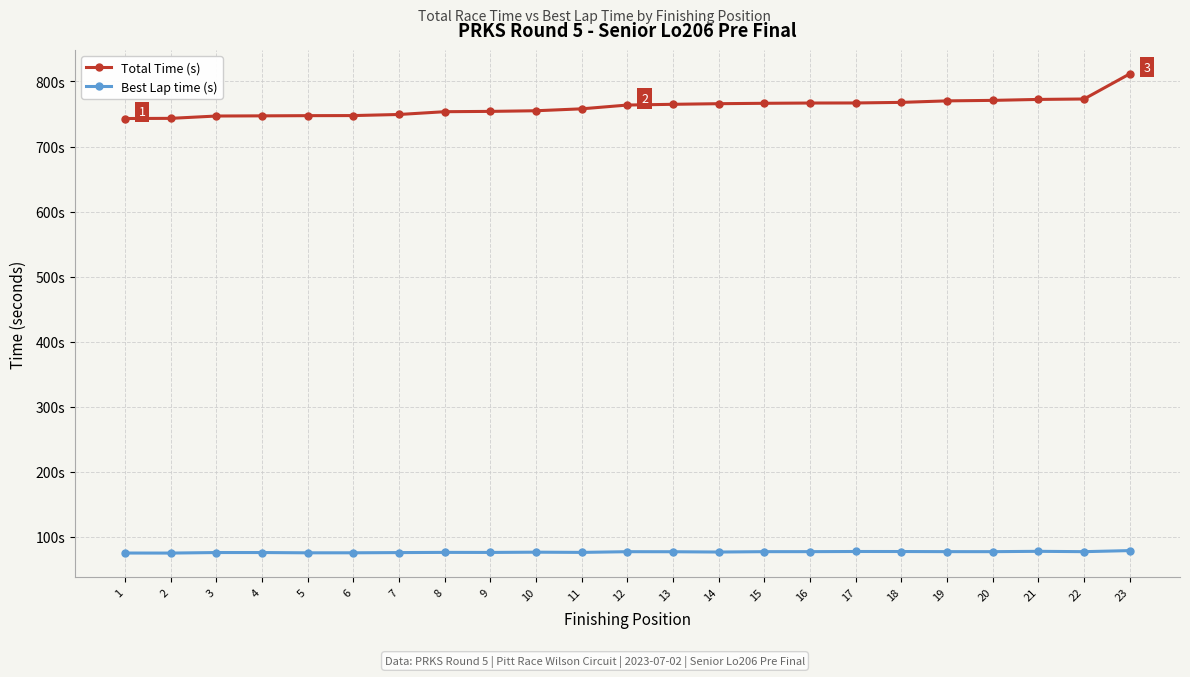

True or false: Best Lap time (s) has a value of 75.8 at 11.

True